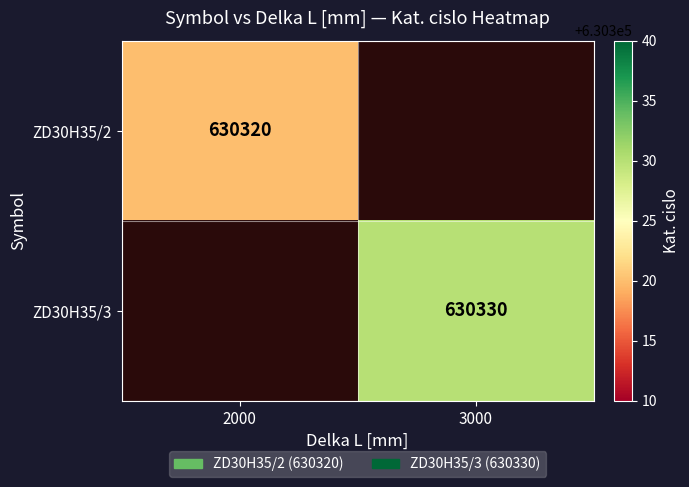

The ZD30H35/3 series shows 314129 at 3000. True or false?

False